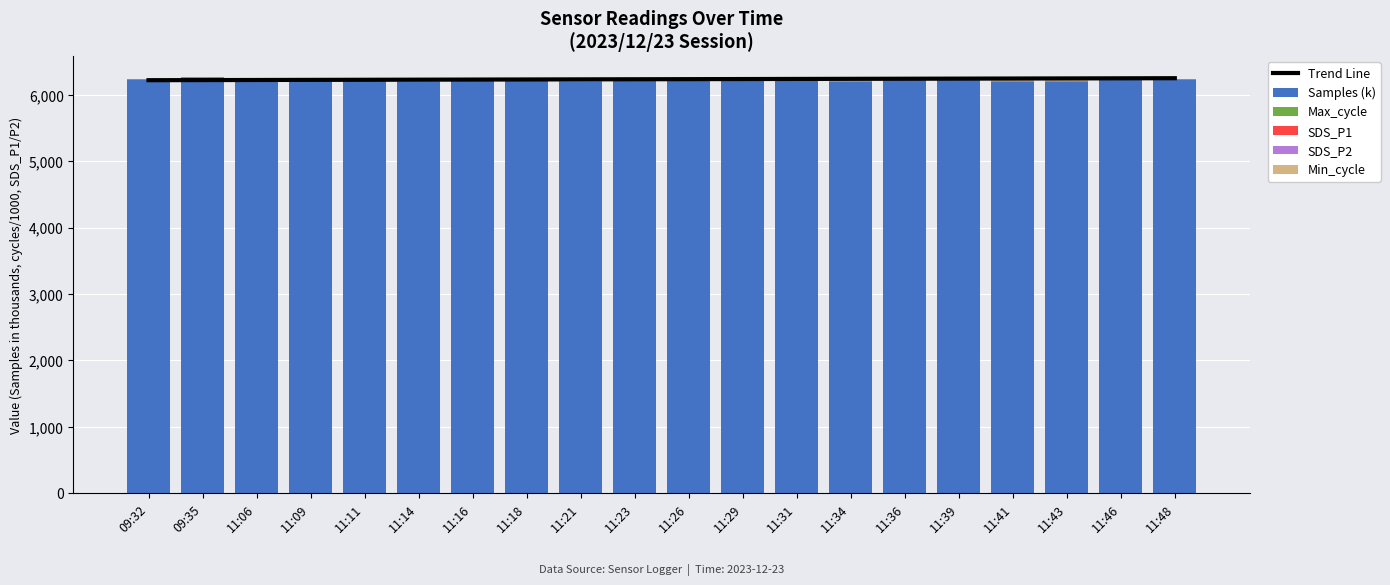

How many bars are there in each group?

6